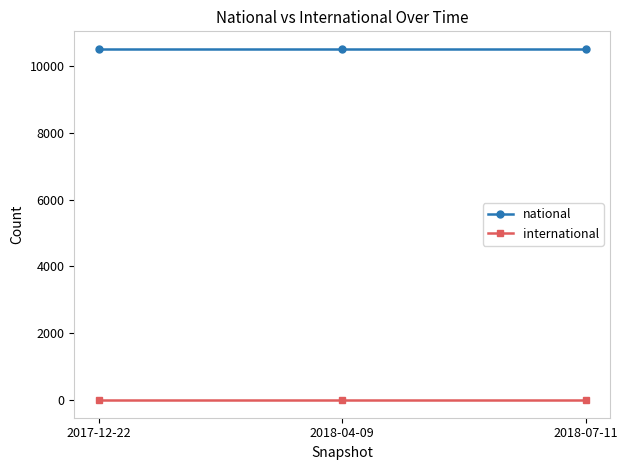

What is the maximum value shown in the chart?

10508